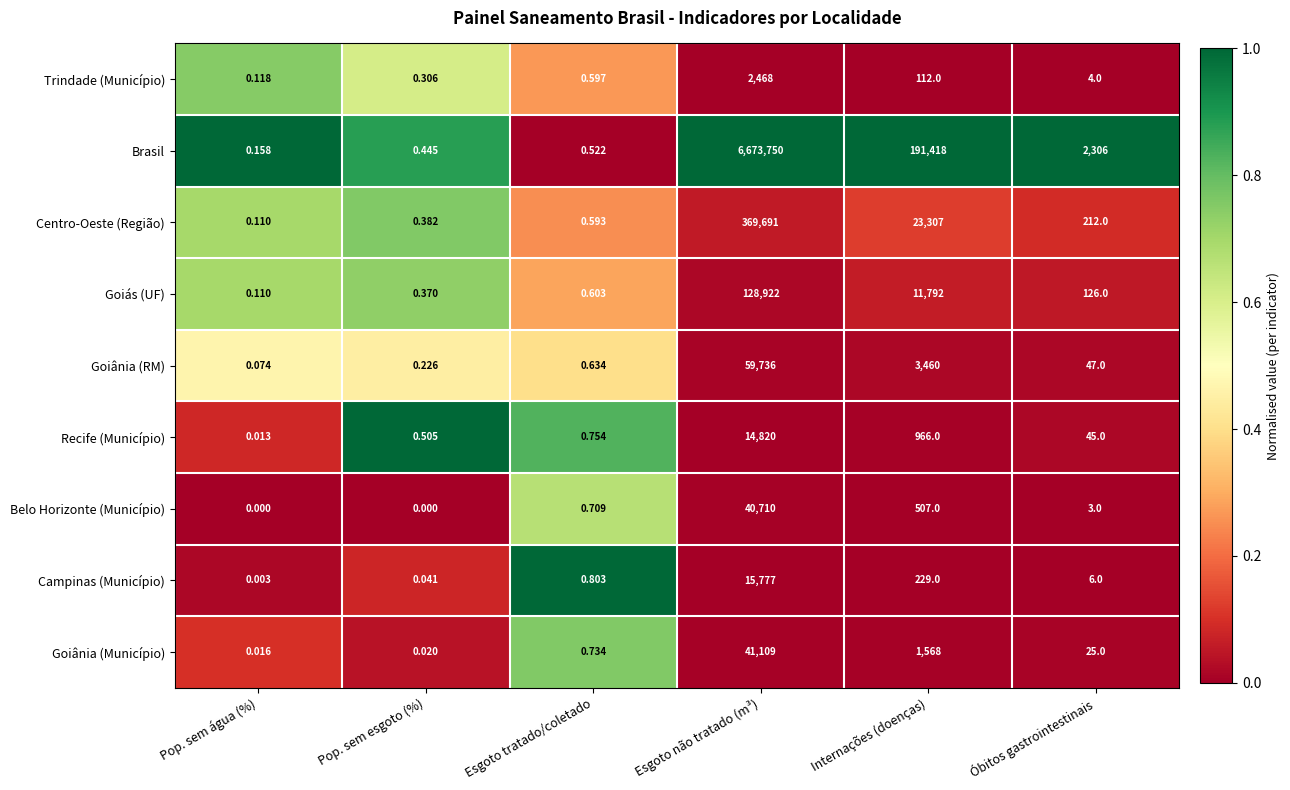

At which label does Goiânia (Município) reach its minimum?

Pop. sem água (%)